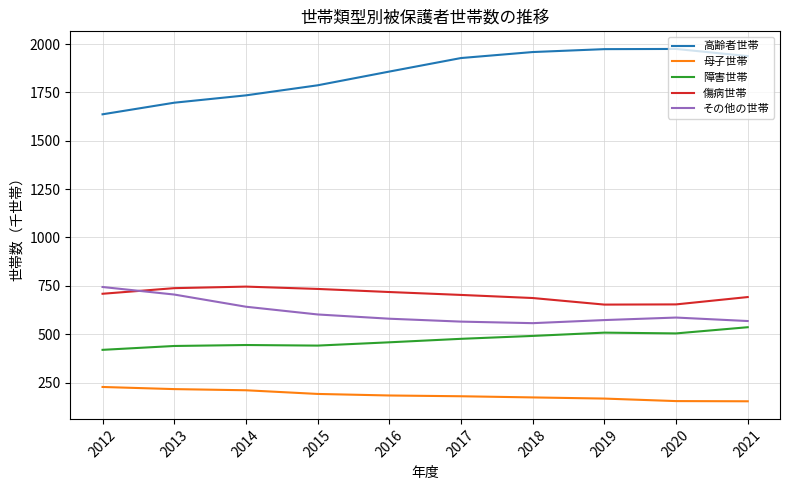

Is the value of その他の世帯 at 2017 greater than the value of 障害世帯 at 2015?

Yes